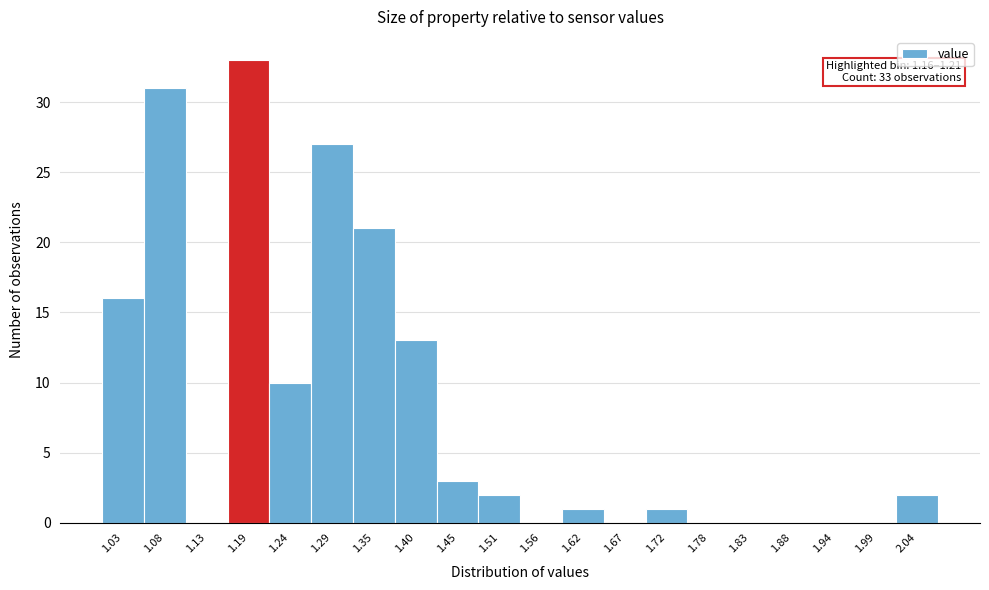

Over which range of the x-axis is the bar tallest?

1.16 to 1.21